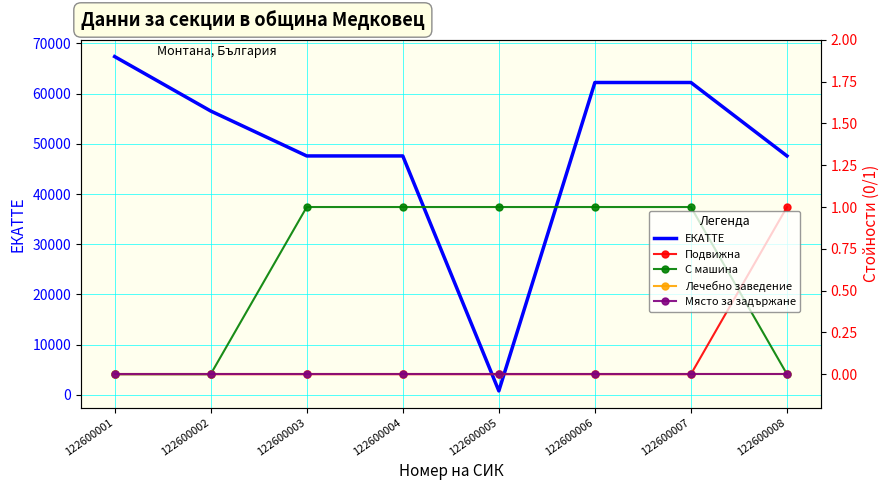

List the series in order of their peak value, lowest first.

Лечебно заведение, Място за задържане, Подвижна, С машина, ЕКАТТЕ